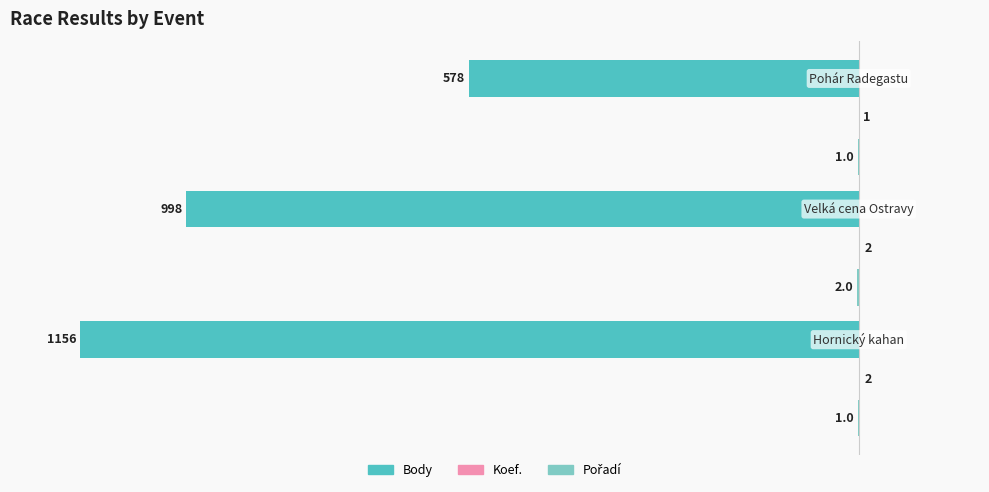

Is the value of Pořadí at 2 greater than the value of Body at 2?

No